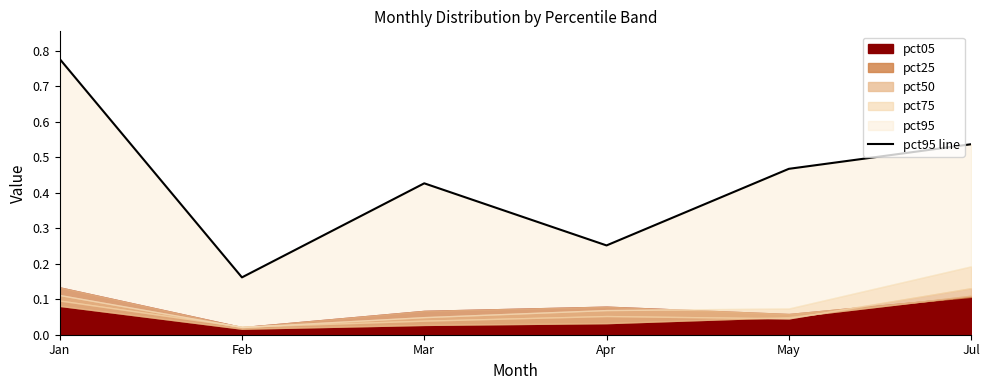

What is the difference between the maximum and second lowest values?

0.5